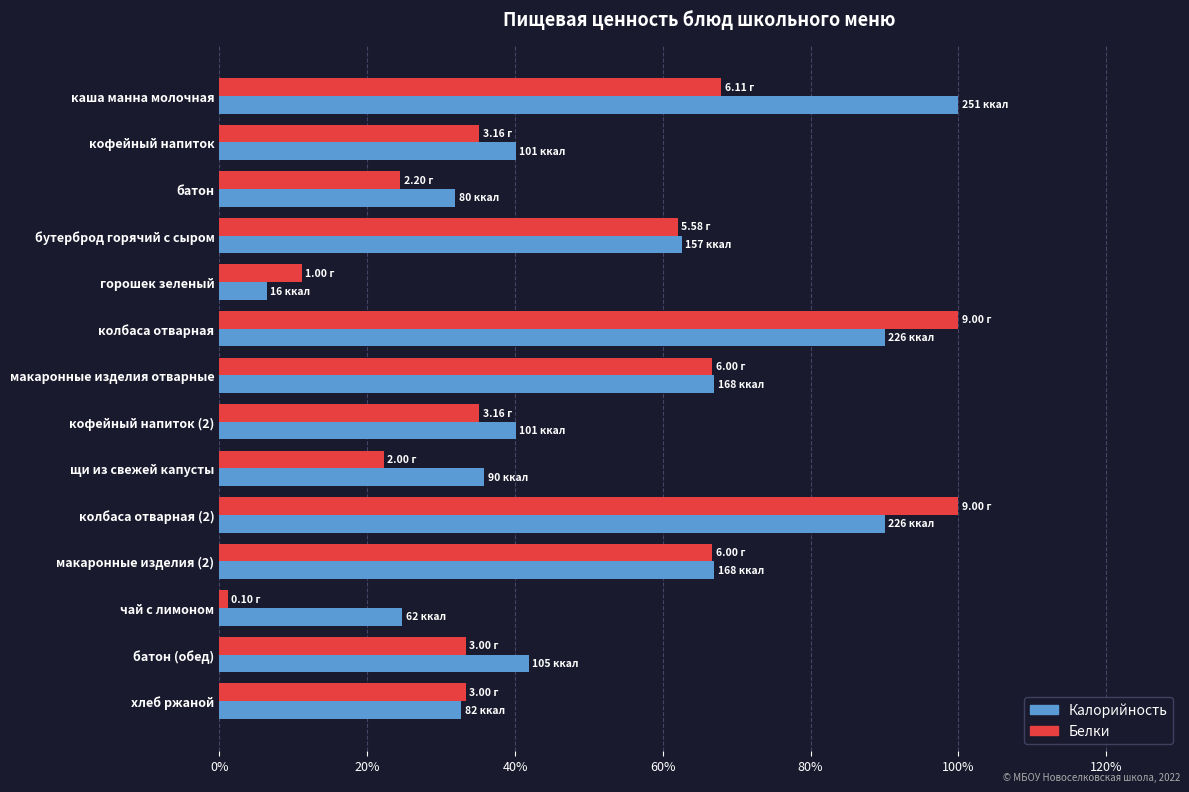

What is the difference between the maximum and minimum values in the Белки series?

98.9